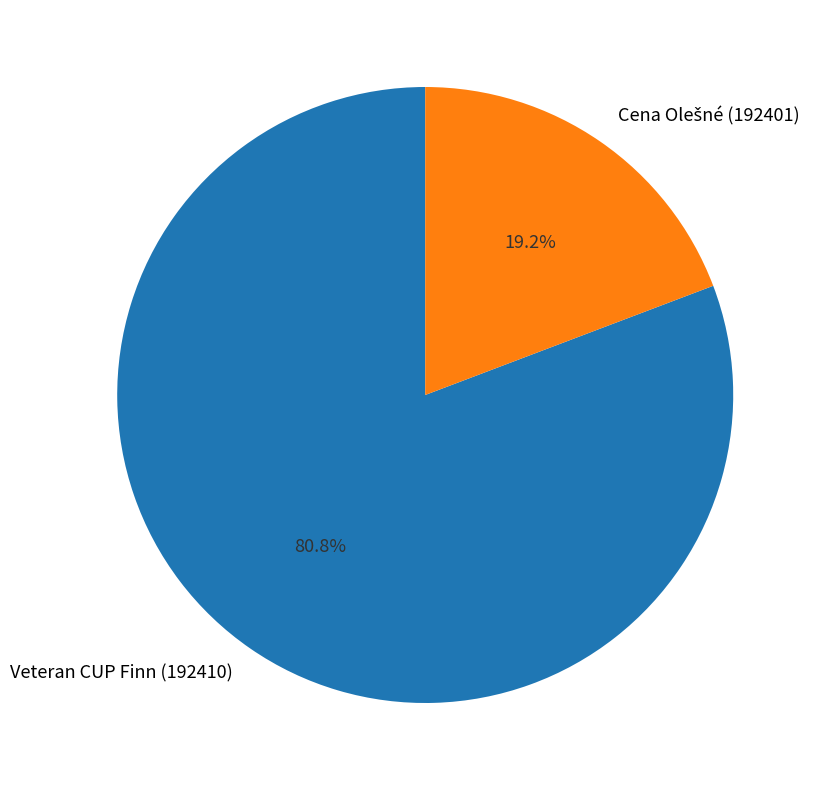

What is the majority slice?

Veteran CUP Finn (192410)